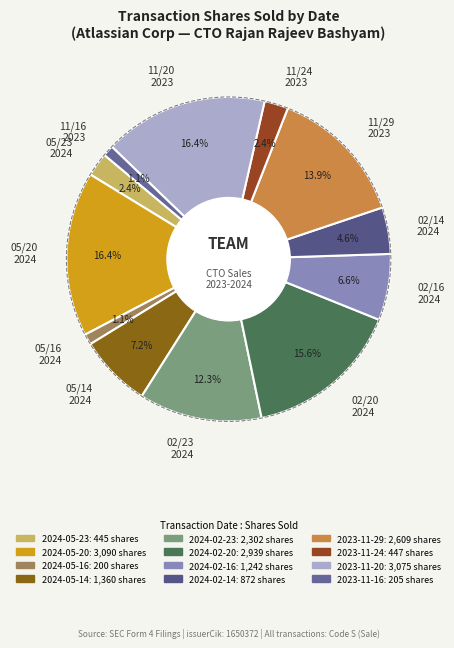

What percentage is the 2024-02-16 slice, to the nearest percent?

7%